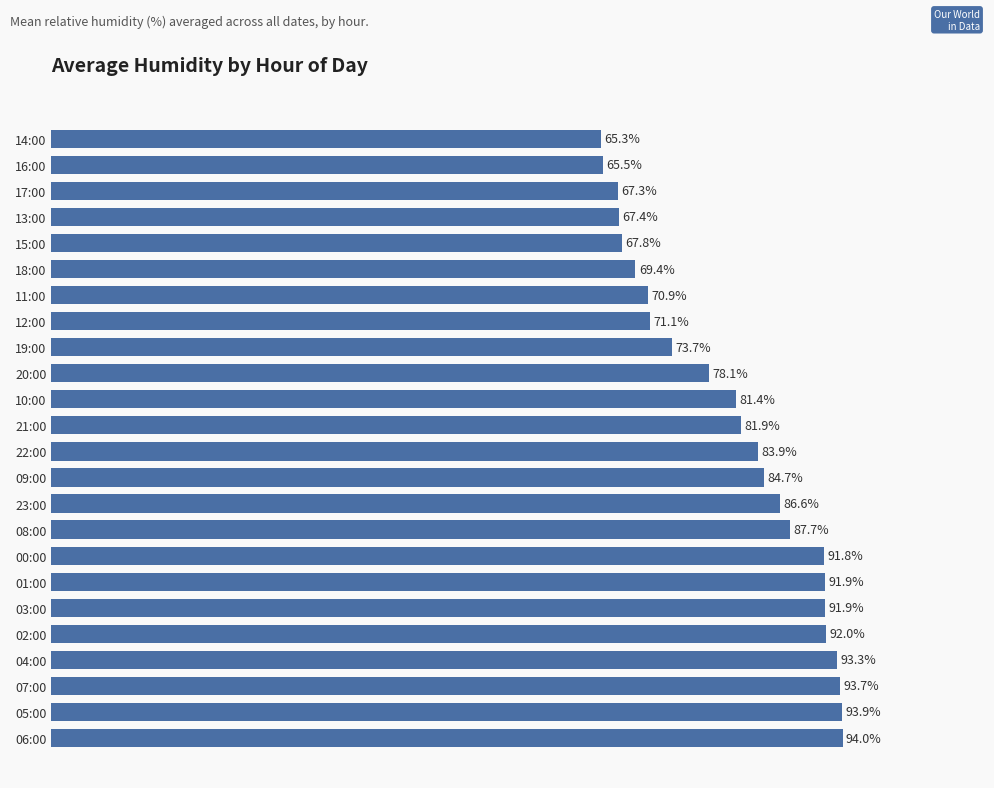

Between 22:00 and 21:00, which is larger?

22:00